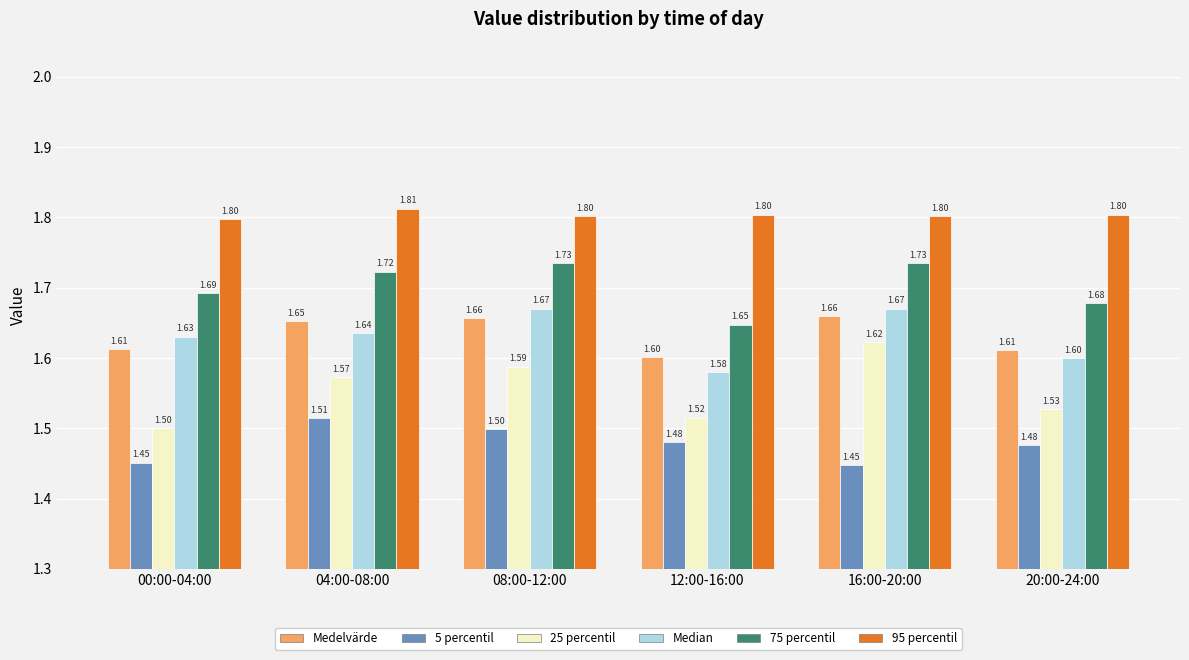

What is the sum of the Medelvärde values at 08:00-12:00 and 16:00-20:00?

3.3